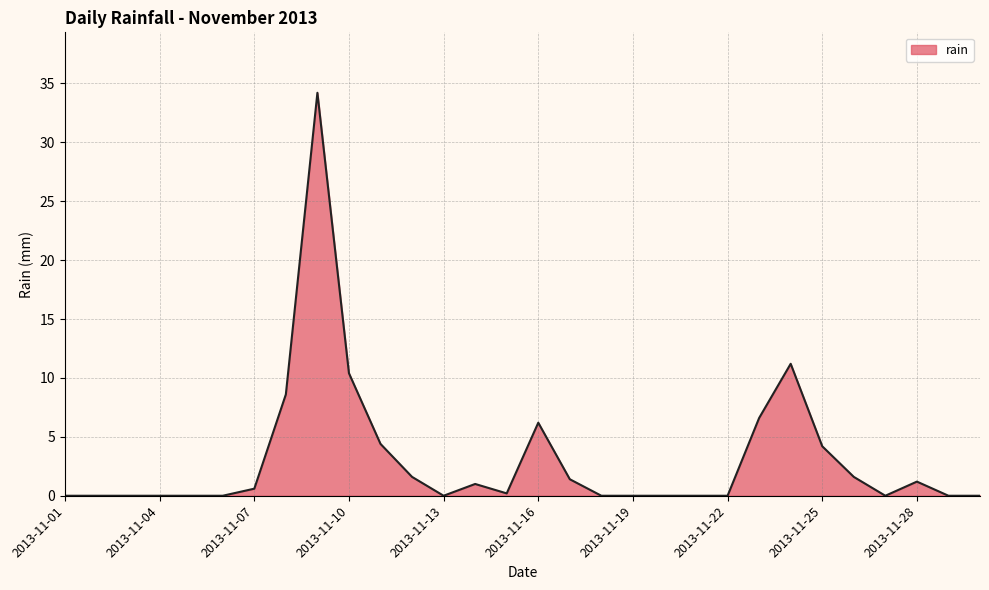

What is the greatest value displayed?

34.2